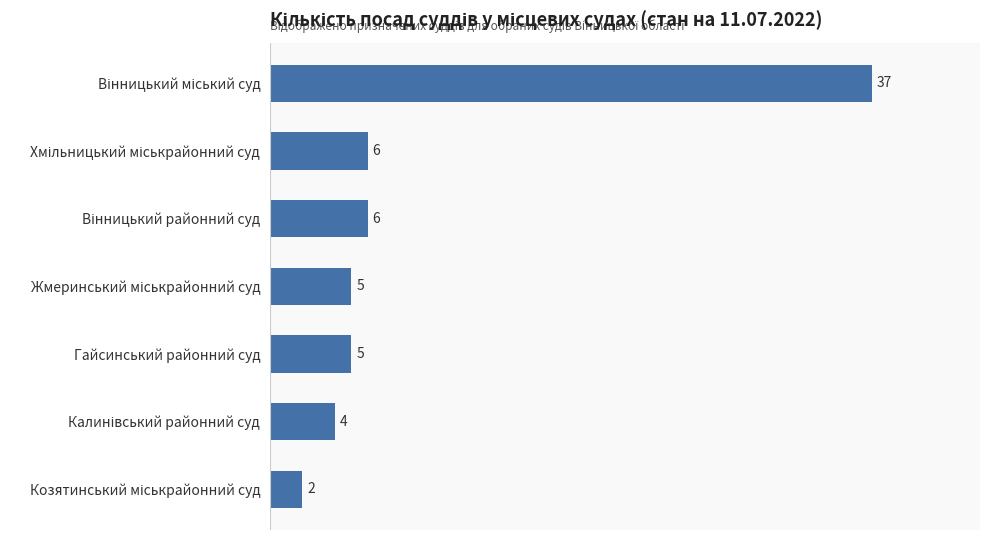

What is the value of the 2nd bar from the top?

6